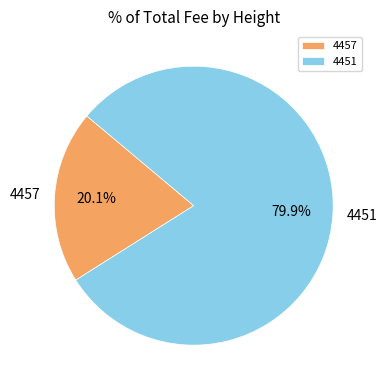

How much of the chart is everything except 4457?

79.9%